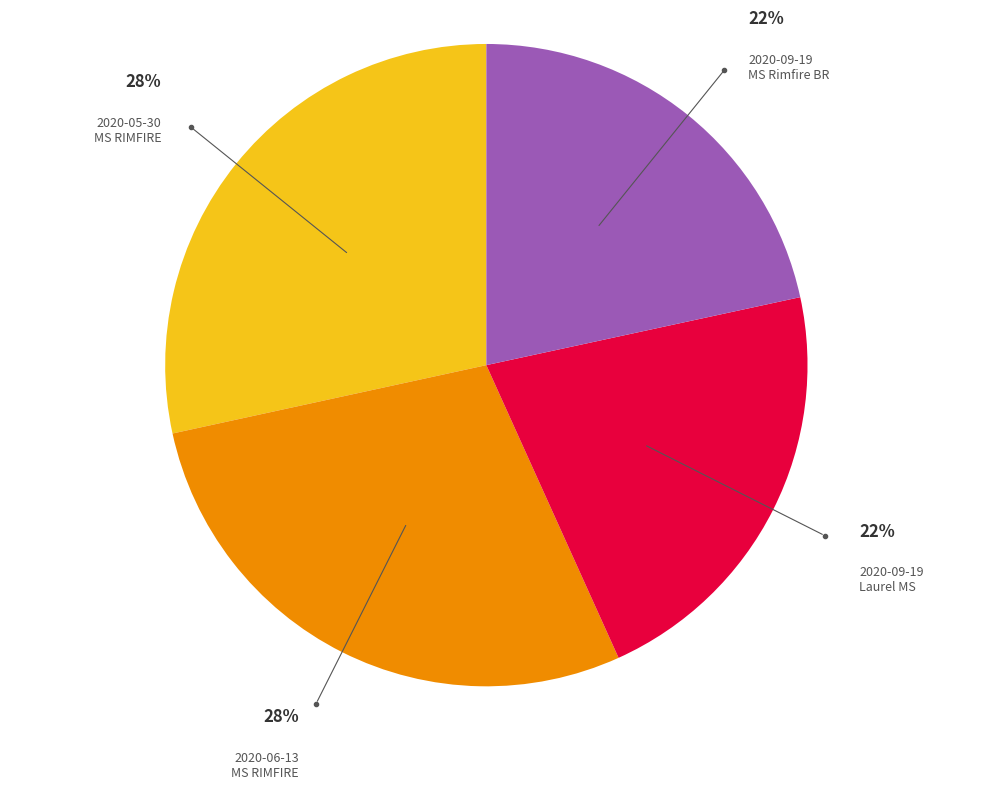

To the nearest percent, what is the combined percentage of 2020-09-19 MS Rimfire BR and 2020-05-30 MS RIMFIRE?

50%